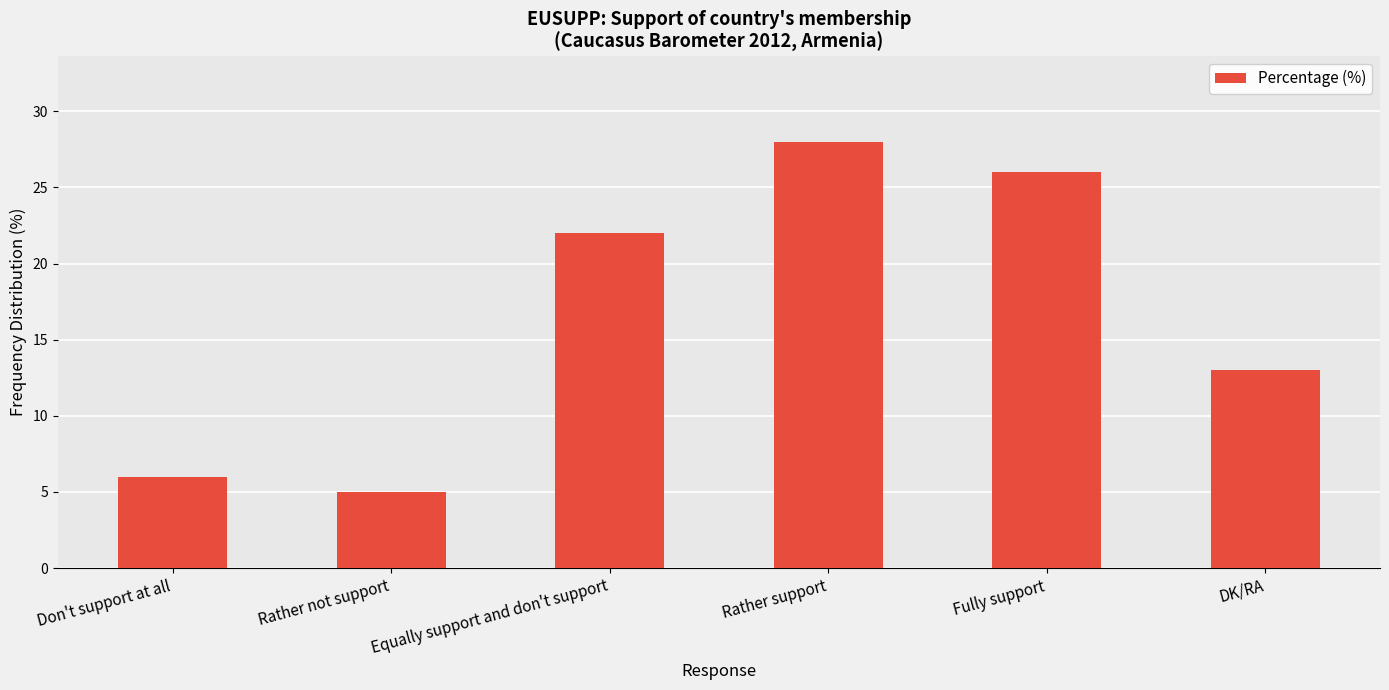

What position from the left is Fully support?

5